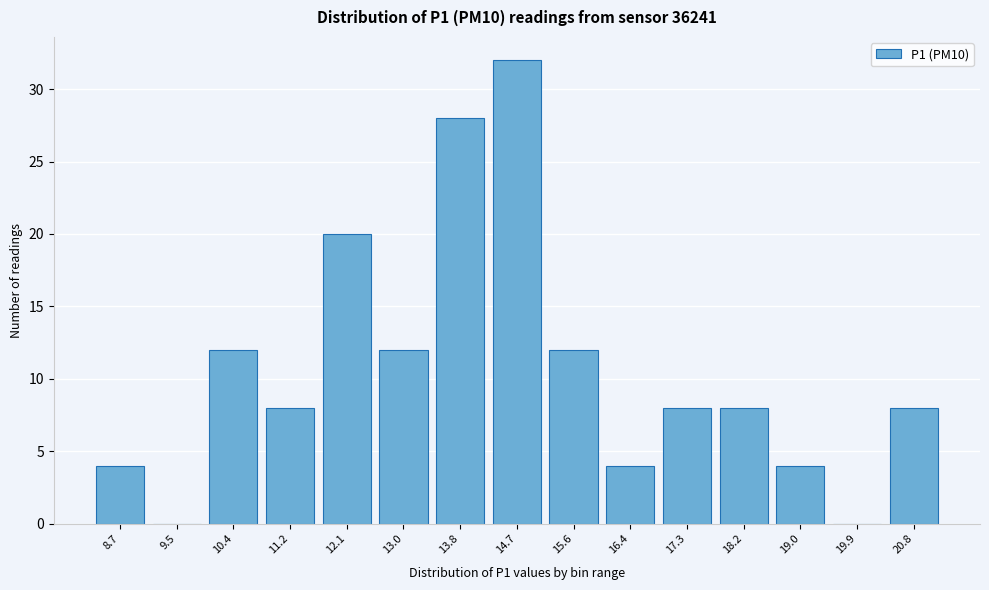

Reading left to right, what are all the values shown in this chart?

8.7=4	9.5=0	10.4=12	11.2=8	12.1=20	13.0=12	13.8=28	14.7=32	15.6=12	16.4=4	17.3=8	18.2=8	19.0=4	19.9=0	20.8=8